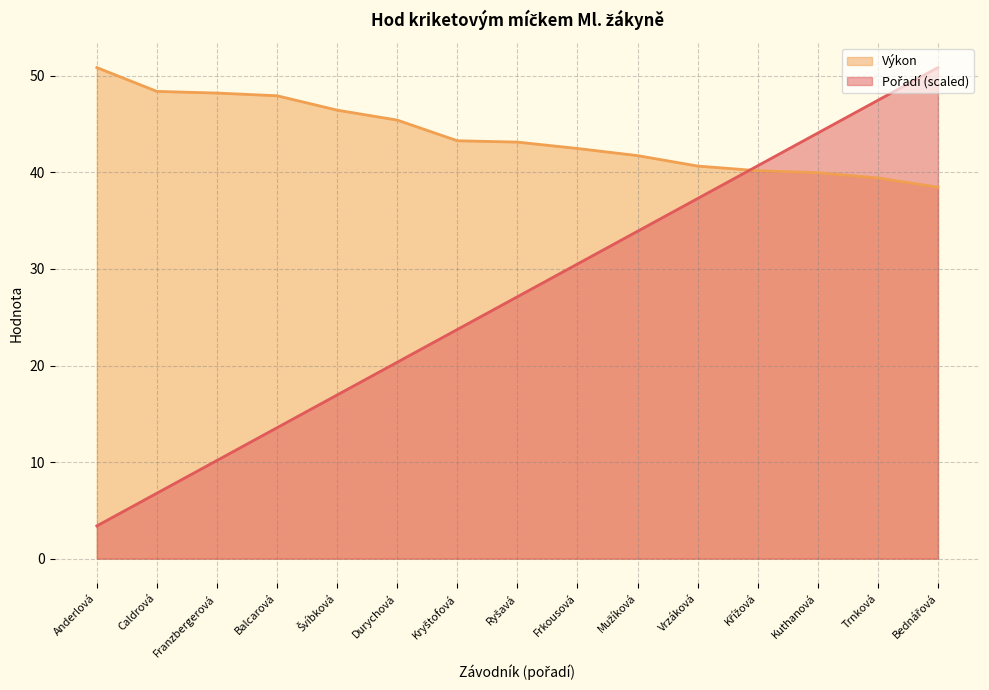

At Švíbková, list the series in order from smallest to largest.

Pořadí, Výkon